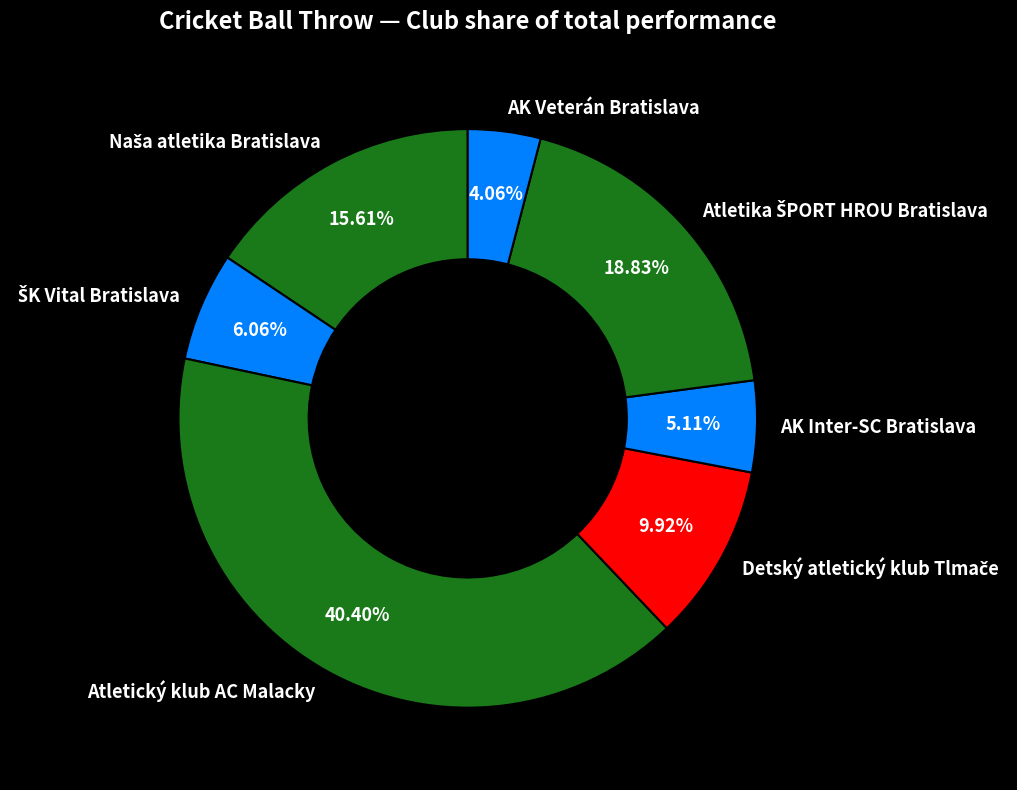

How many segments does this pie chart have?

7